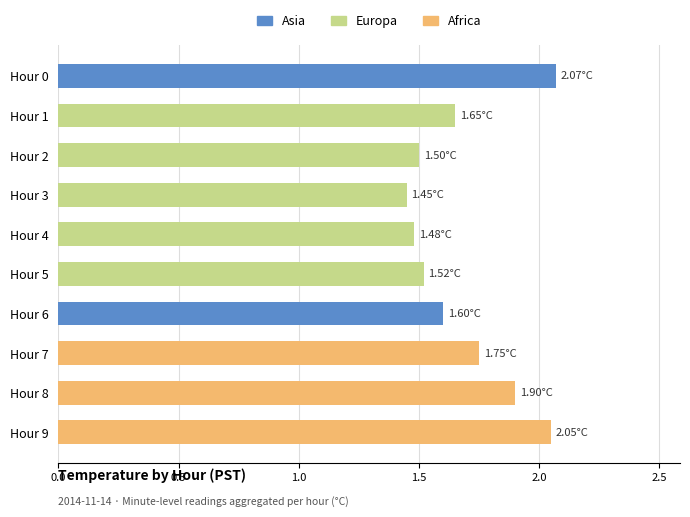

Between Hour 6 and Hour 2, which is larger?

Hour 6